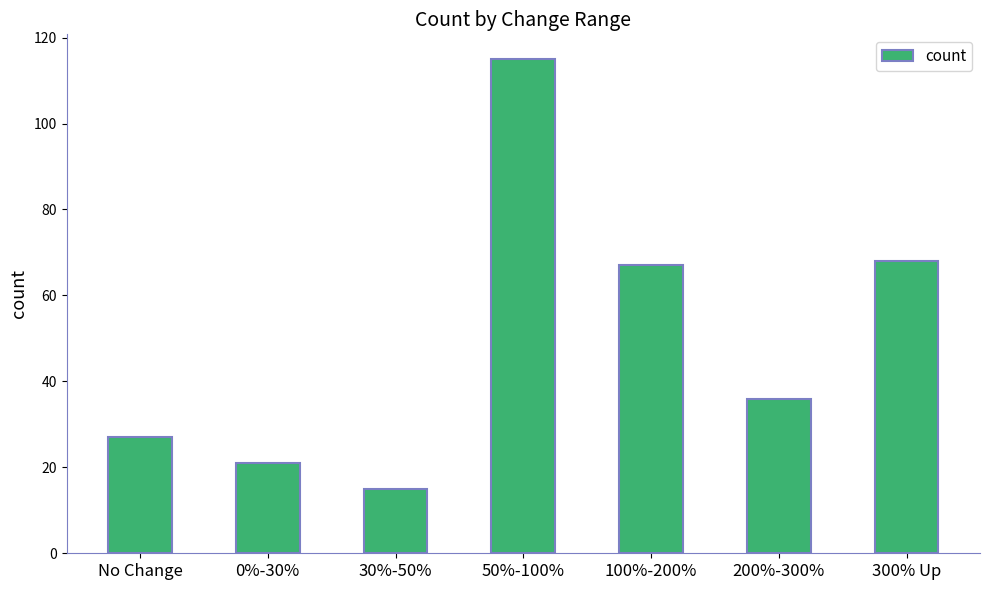

At which label is the value closest to 65?

100%-200%